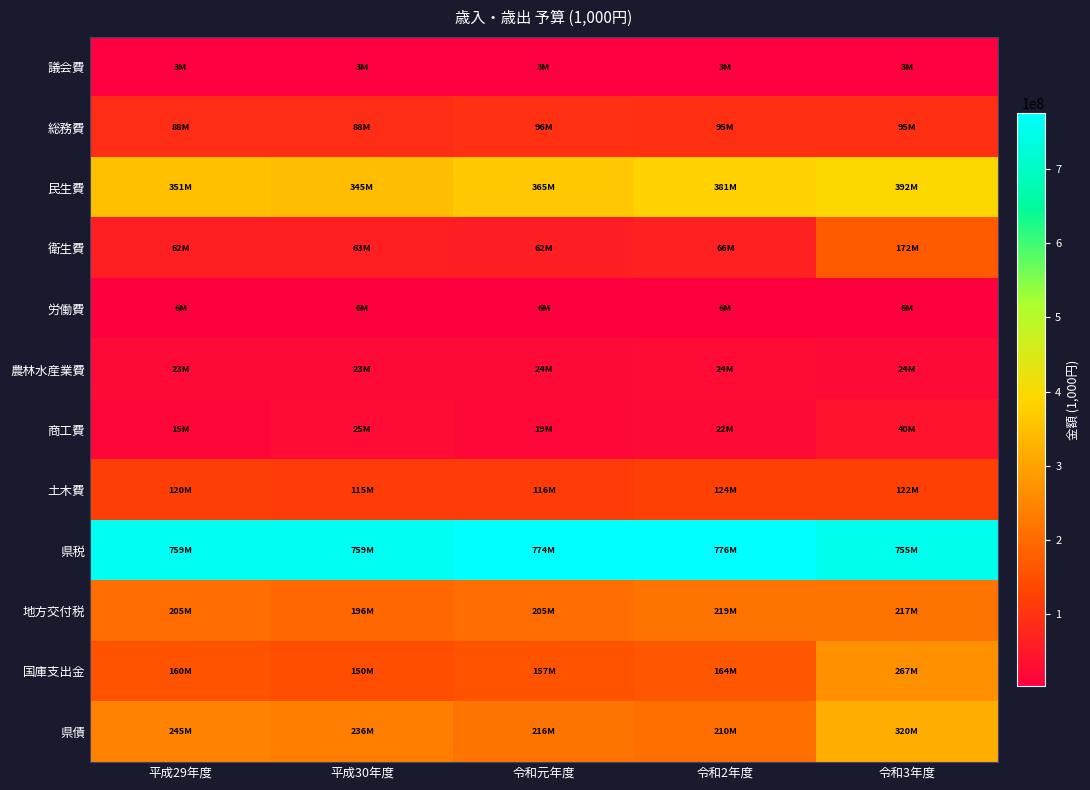

How many series are shown in this chart?

12